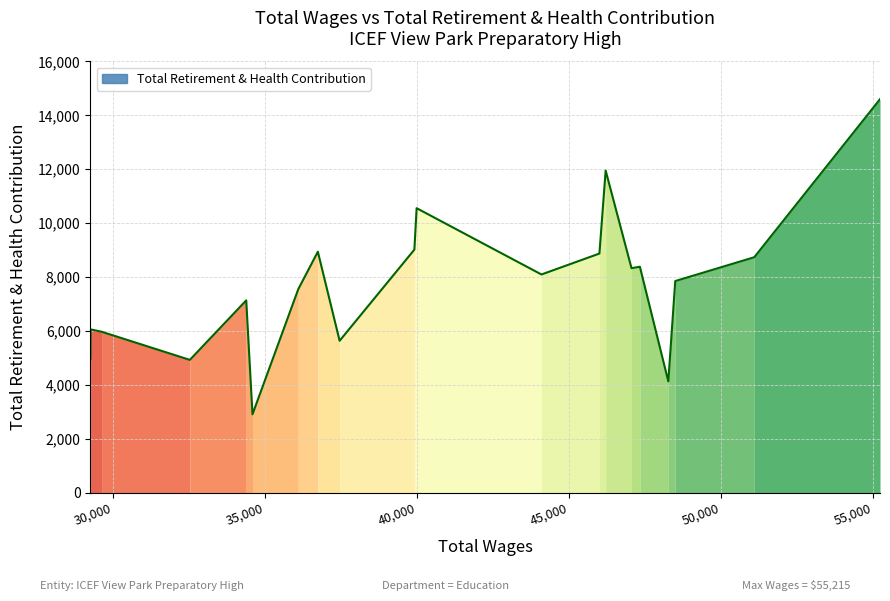

What is the smallest value displayed?

2910